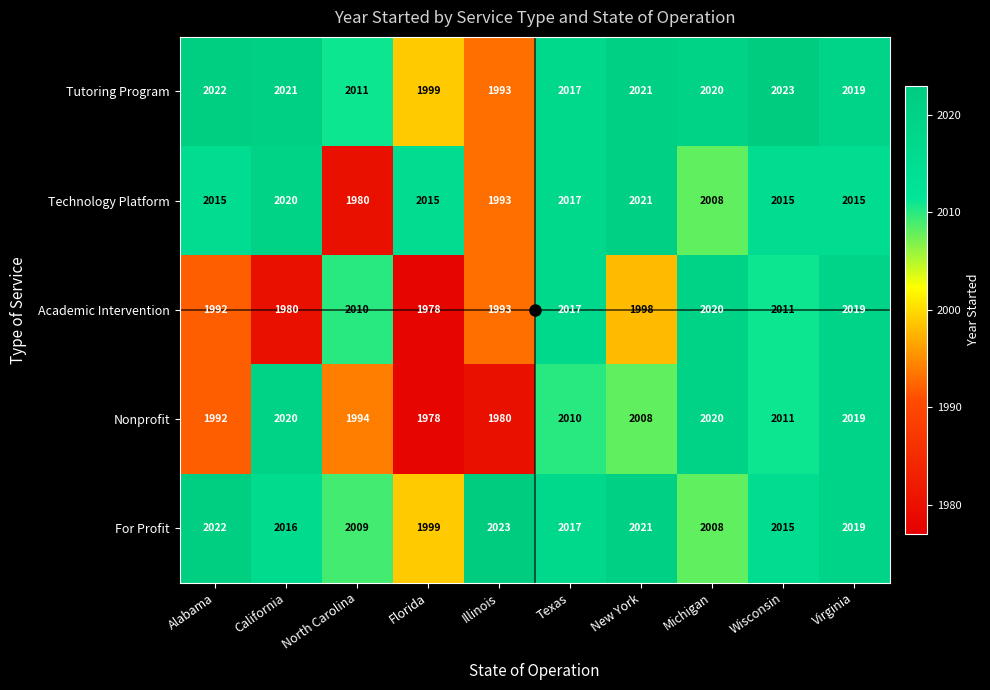

How many data points does each series have?

10